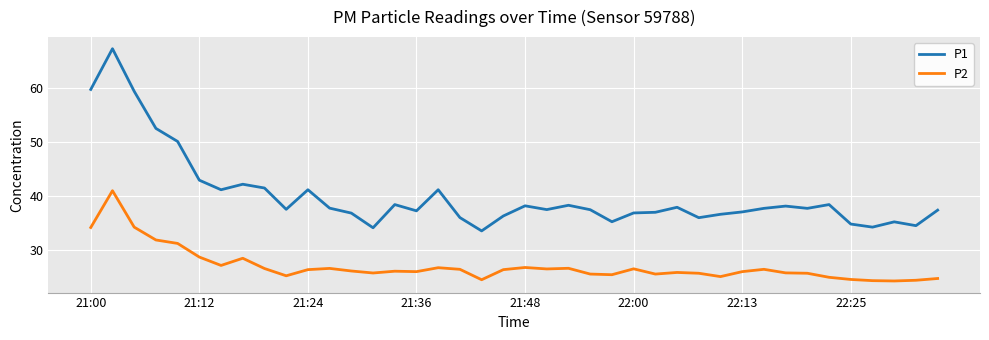

What is the difference between the maximum and minimum values in the P2 series?

16.7